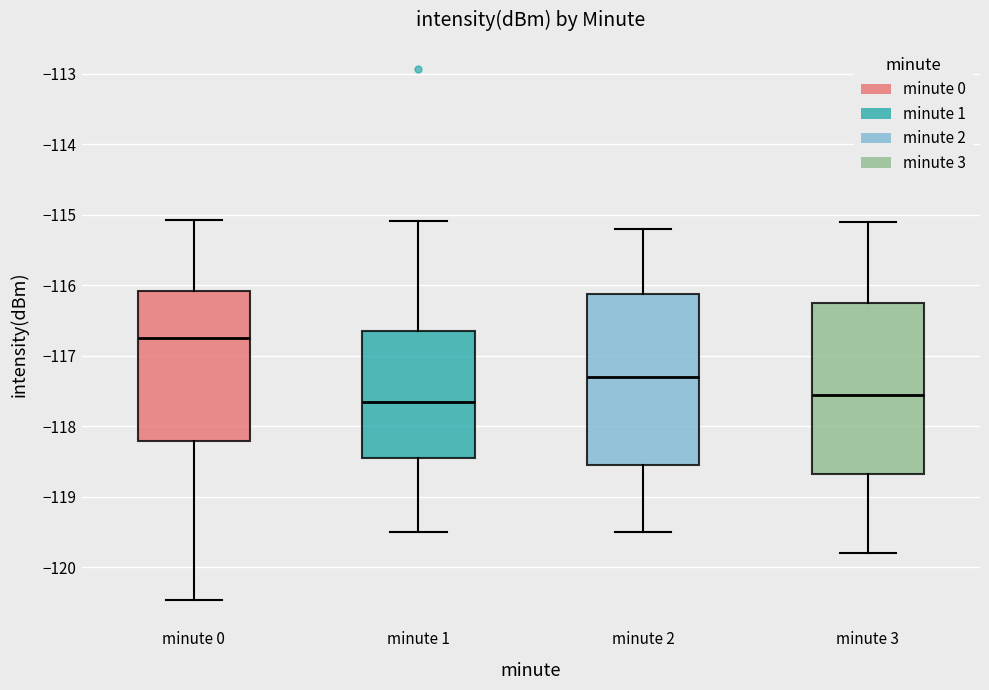

Reading left to right, transcribe this box plot: for each box, give where its median line is, the range the box spans, and where its two whiskers end, as read against the y-axis. The values are not printed on the chart, so give them approximately, as read against the axis.

minute 0: median -116.7, box -118.2 to -116.1, whiskers -120.5 to -115.1
minute 1: median -117.7, box -118.4 to -116.6, whiskers -119.5 to -115.1
minute 2: median -117.3, box -118.5 to -116.1, whiskers -119.5 to -115.2
minute 3: median -117.5, box -118.7 to -116.2, whiskers -119.8 to -115.1